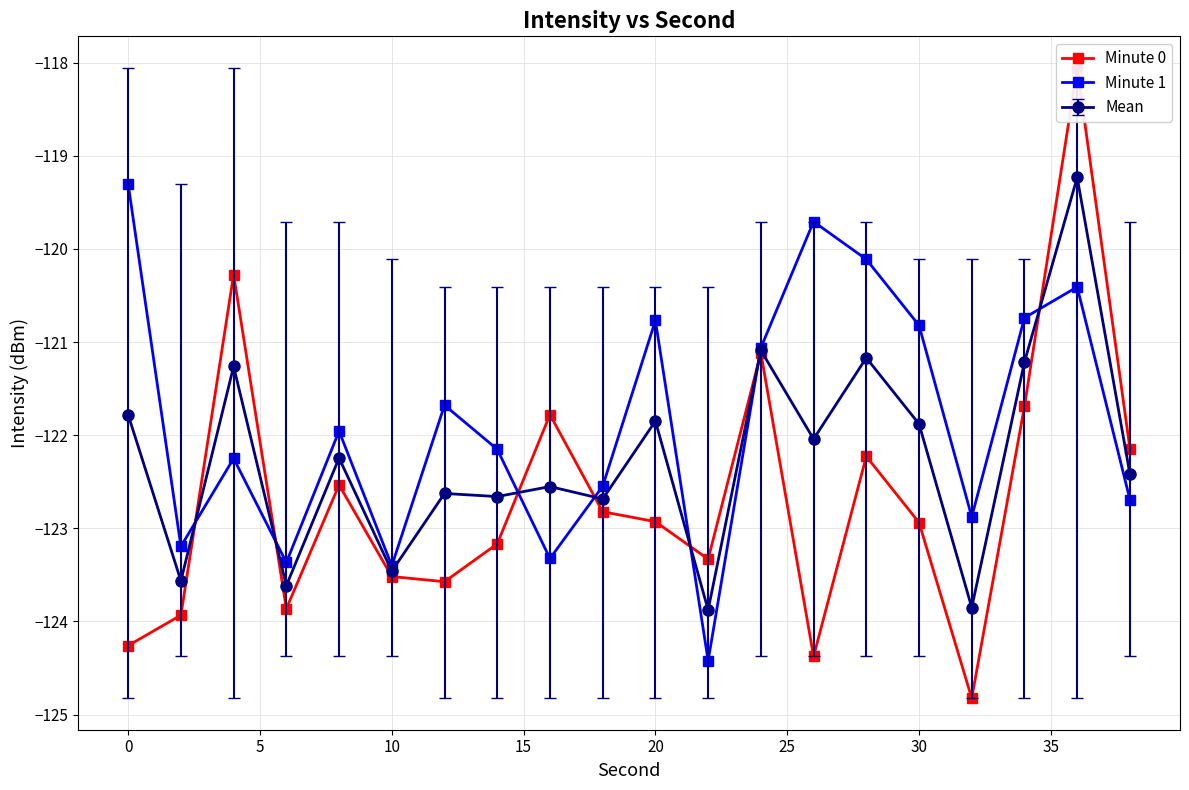

What is the minimum value for Mean?

-123.9